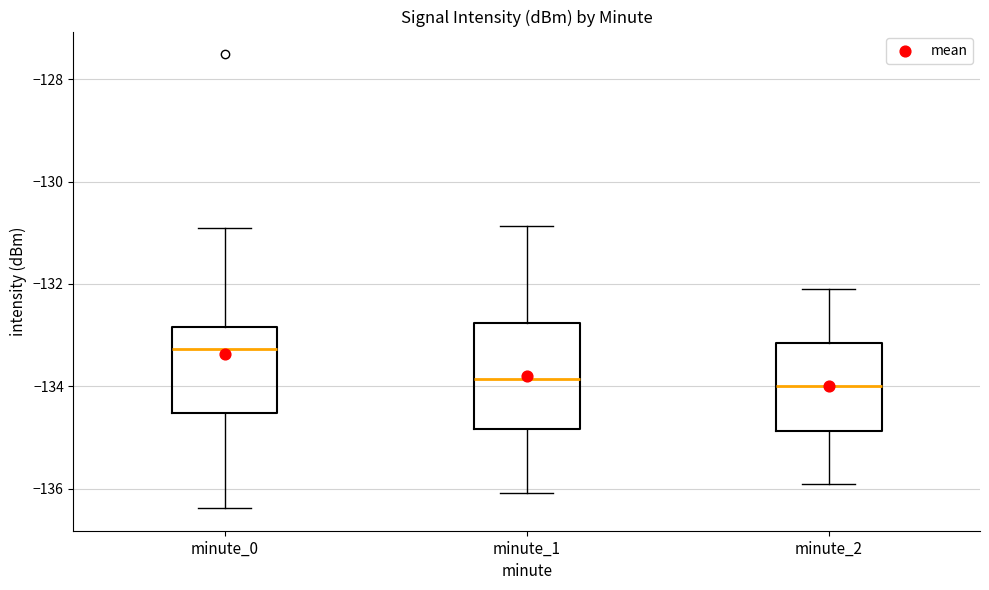

Which box has the highest median line?

minute_0